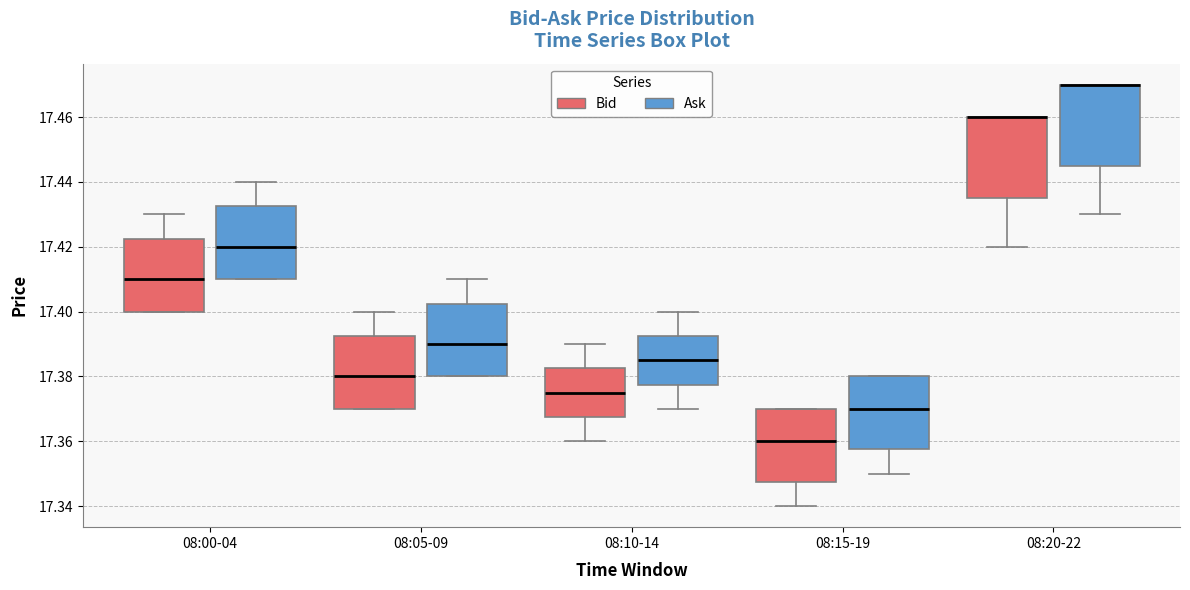

Where is the lower edge of the box for 08:20-22 (Ask) on the y-axis? The values are not printed on the chart, so give them approximately, as read against the axis.

17.446